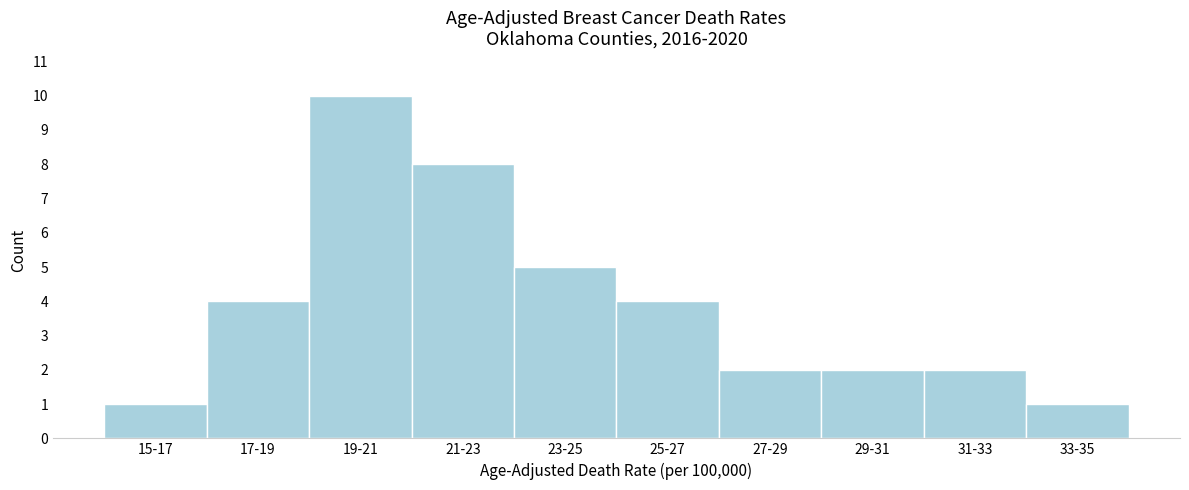

Reading right to left, list all the values displayed in this chart.

33-35=1	31-33=2	29-31=2	27-29=2	25-27=4	23-25=5	21-23=8	19-21=10	17-19=4	15-17=1